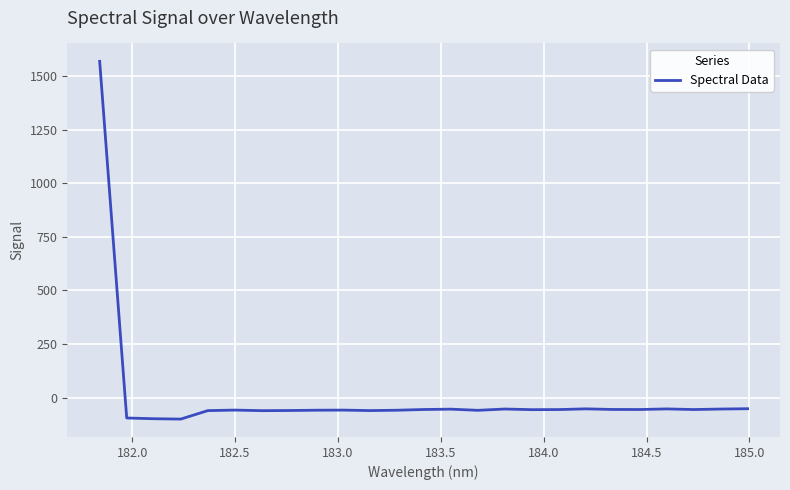

What is the minimum value shown in the chart?

-99.8